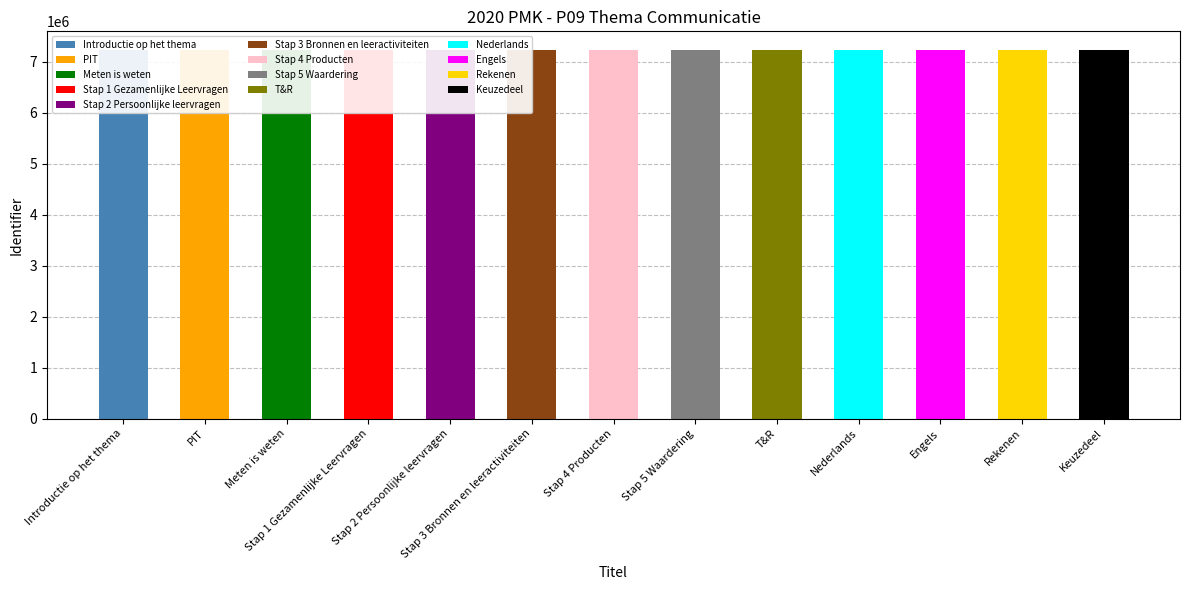

What is the maximum value shown in the chart?

7237799